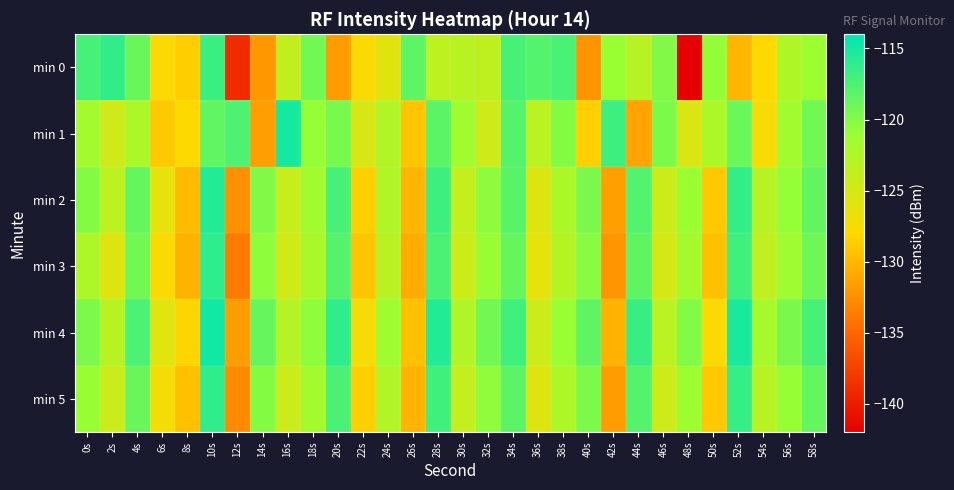

Rank the series at 22s from highest to lowest value.

min 1, min 4, min 0, min 2, min 5, min 3